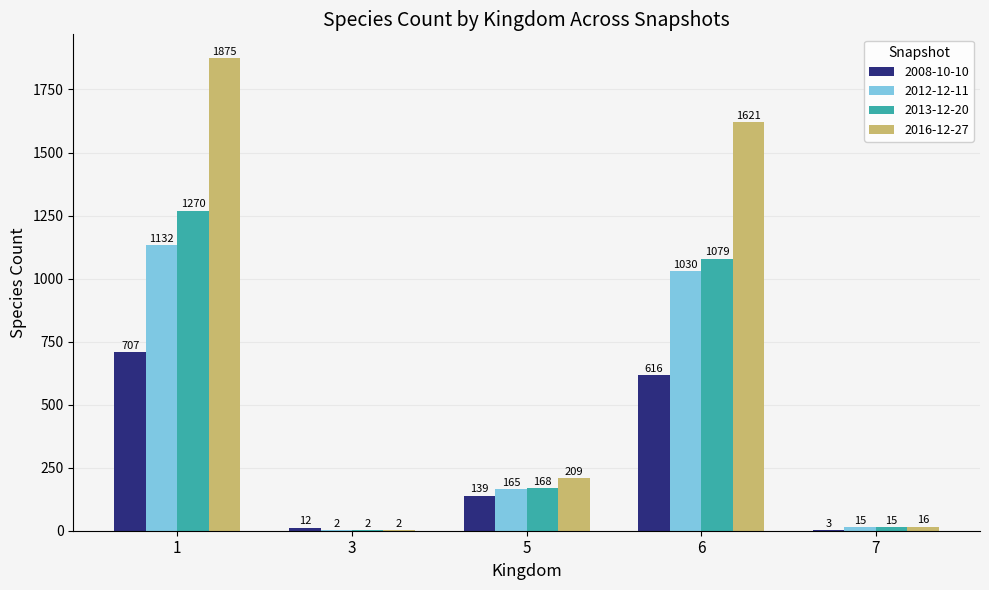

At which label is 2012-12-11 closest to 567?

5